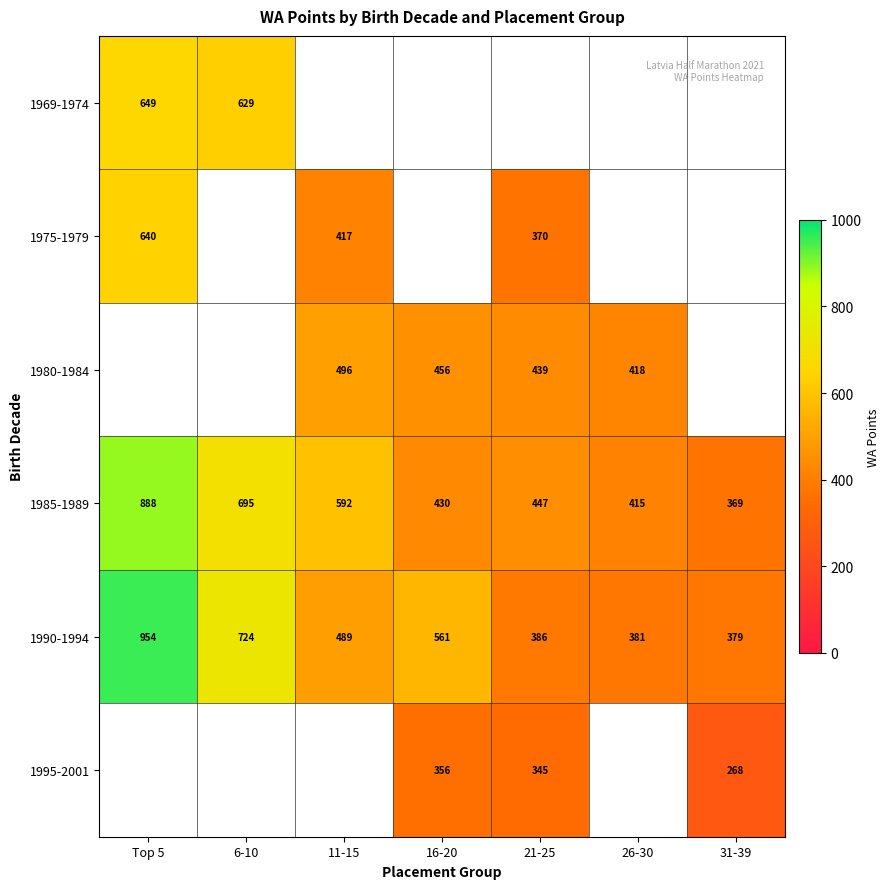

What is the smallest value displayed?

268.0